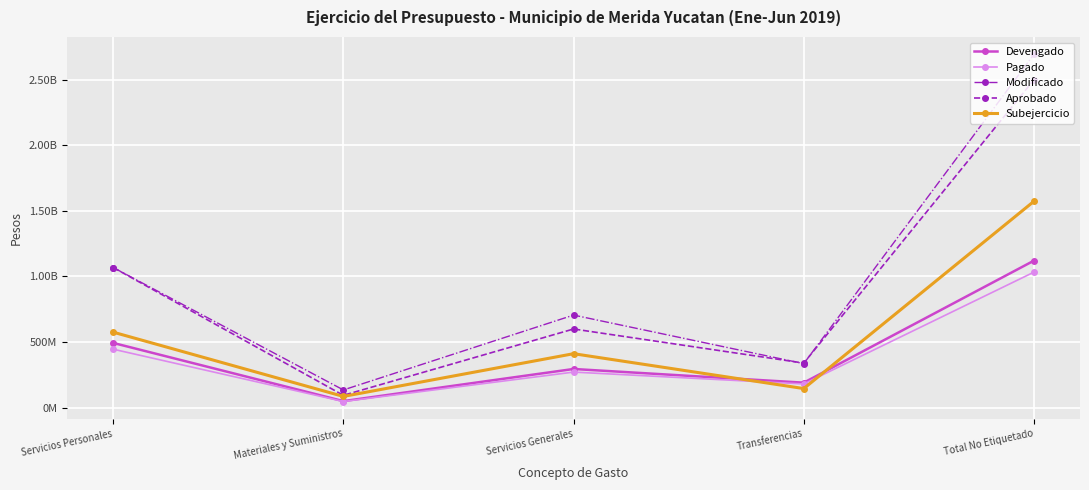

Does the chart have visible grid lines?

Yes